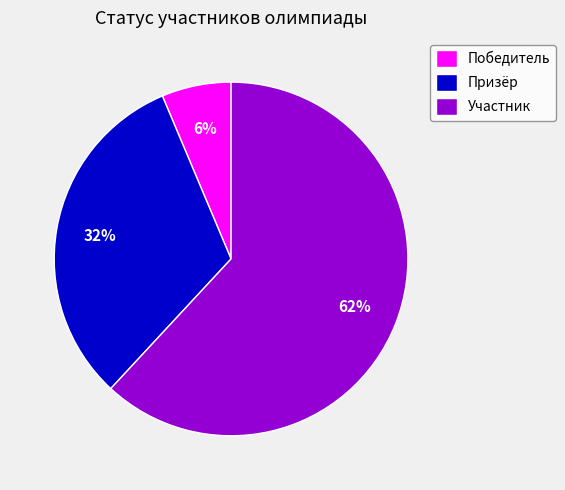

Which slice is the largest?

Участник